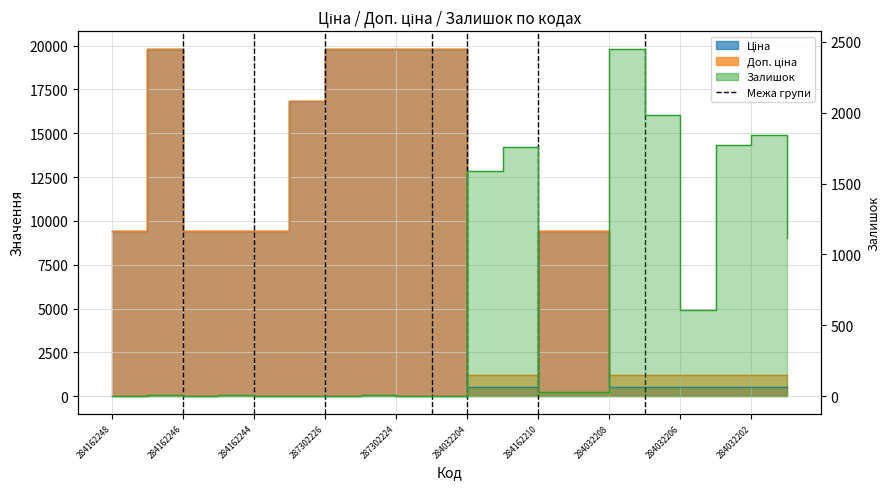

Which category has the lowest value in the Доп. ціна series?

284032204